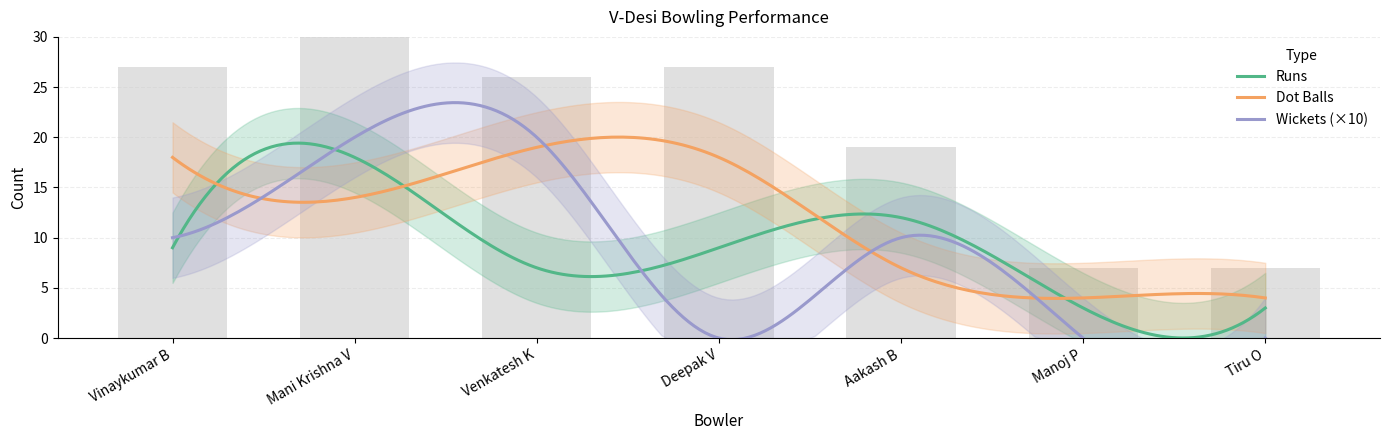

Between Mani Krishna V and Deepak V, which is larger?

Mani Krishna V